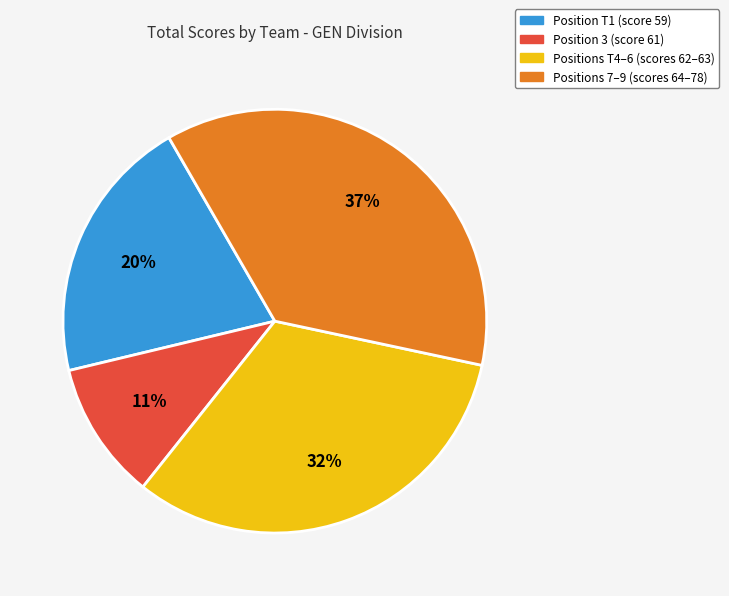

Is there a majority slice in this chart?

No